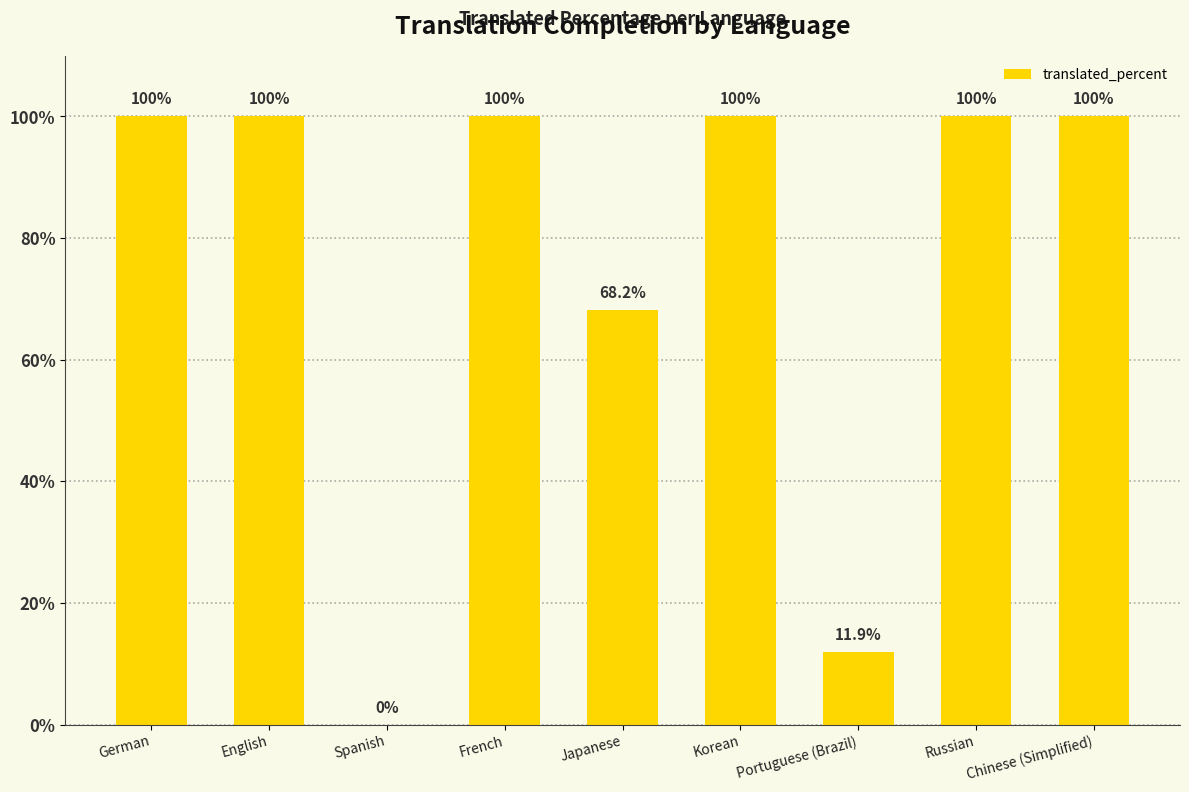

What is the approximate value at Japanese?

68.2